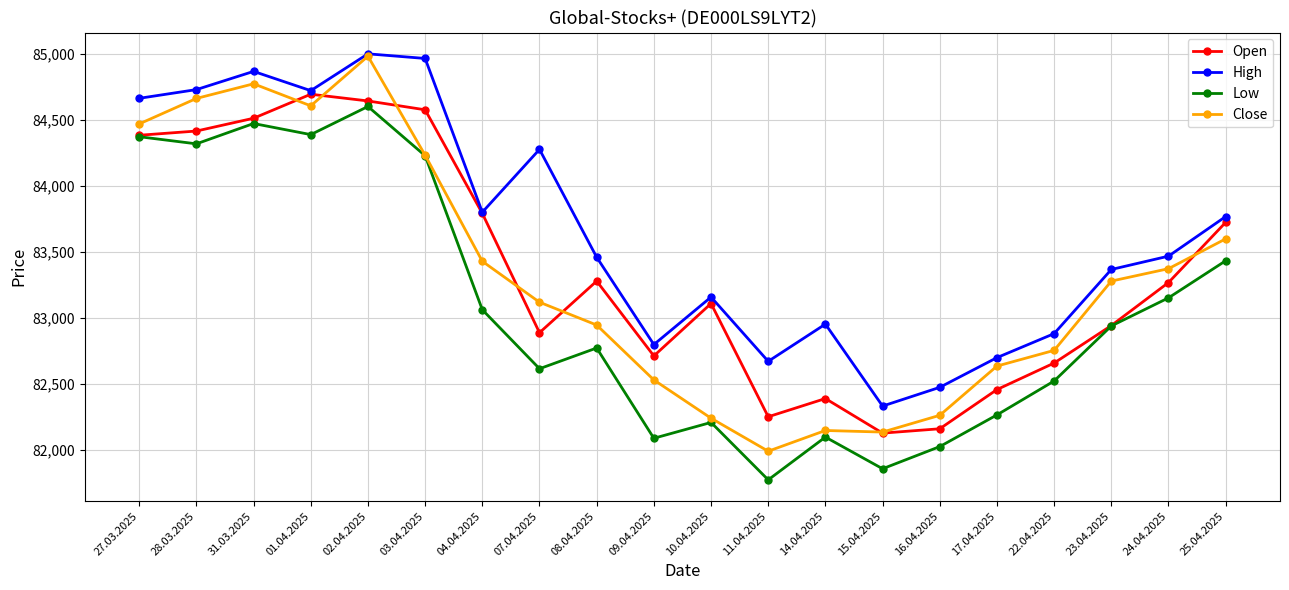

The value of Close at 03.04.2025 is 84231. True or false?

True